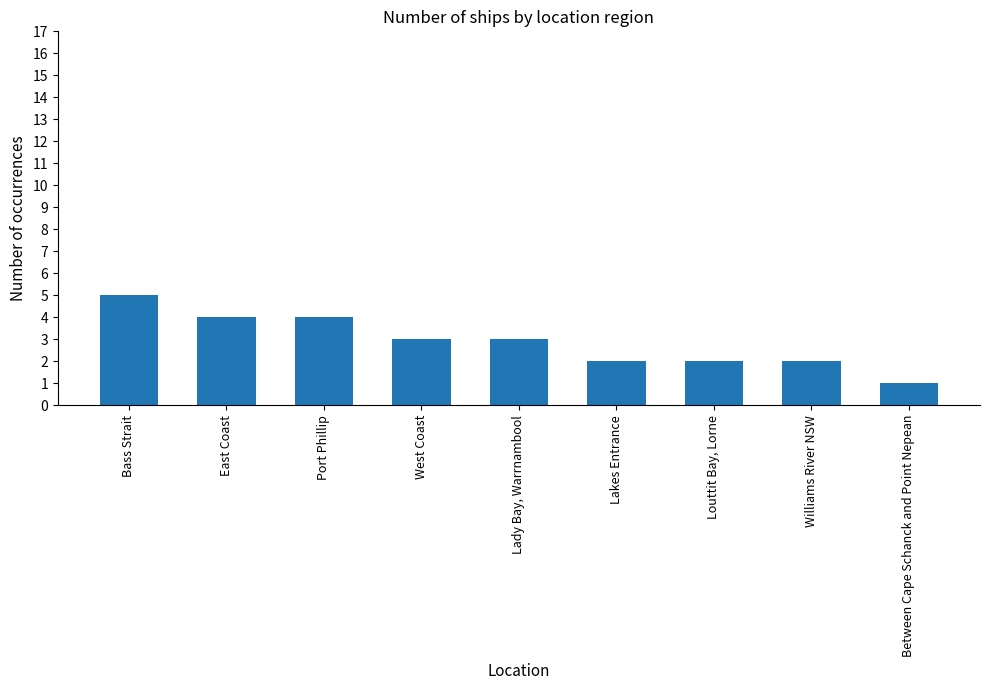

What is the change in value from East Coast to Between Cape Schanck and Point Nepean?

-3